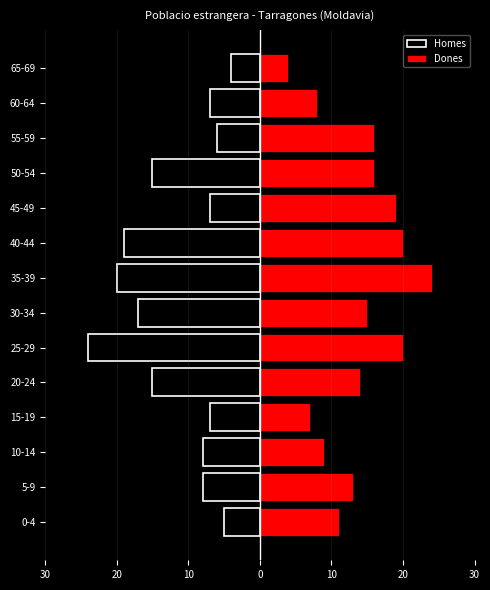

Is it true that Homes equals -4 at 45-49?

False